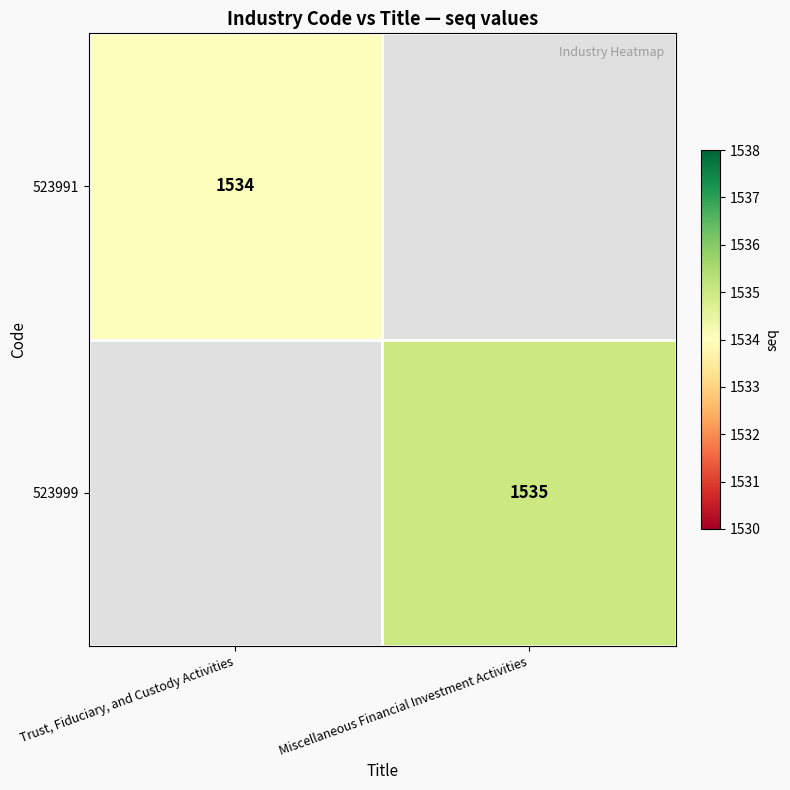

True or false: 523999 has a value of 1535 at Miscellaneous Financial Investment Activities.

True